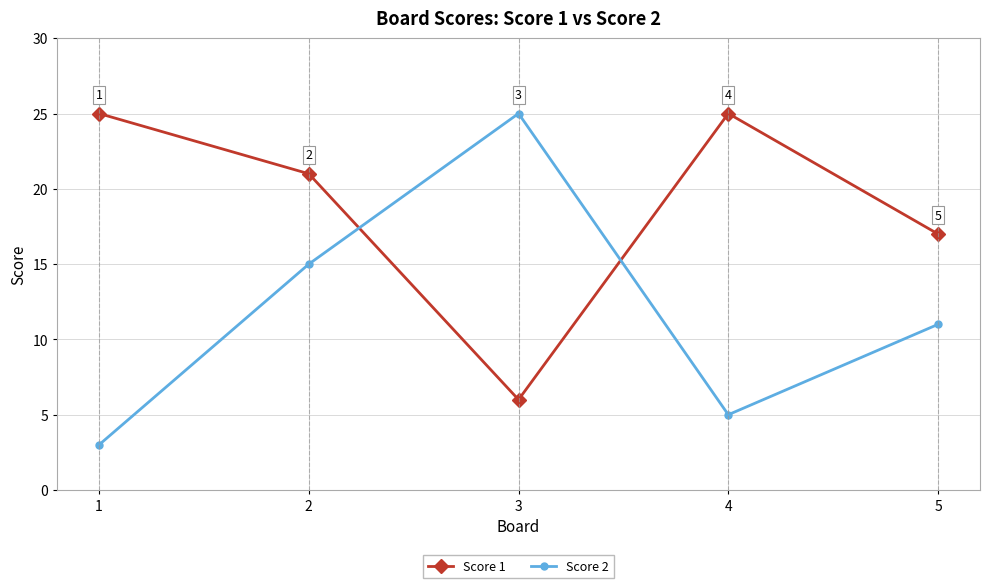

Does the chart display data point markers on the line(s)?

Yes